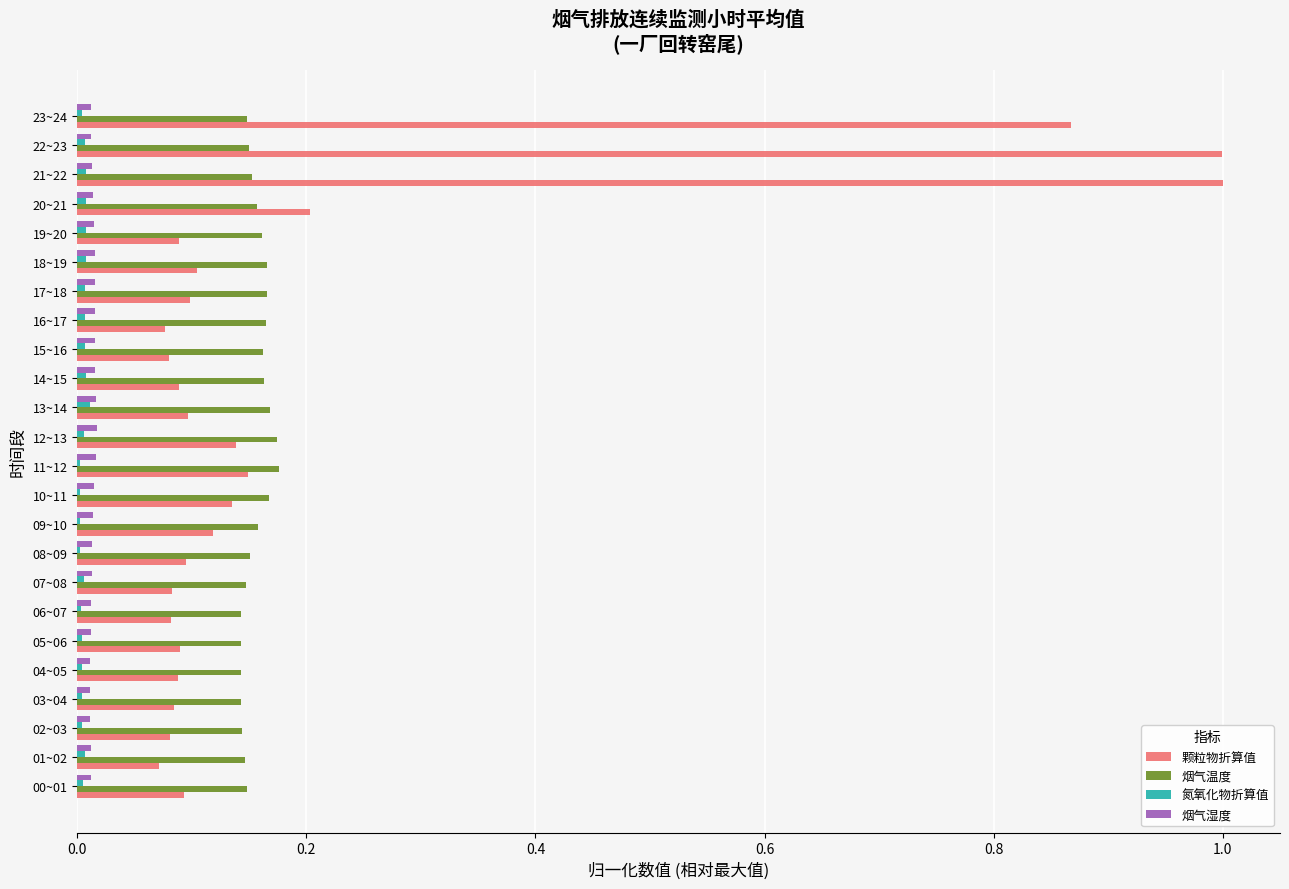

Between 15~16 and 20~21, which series saw the biggest shift?

颗粒物折算值